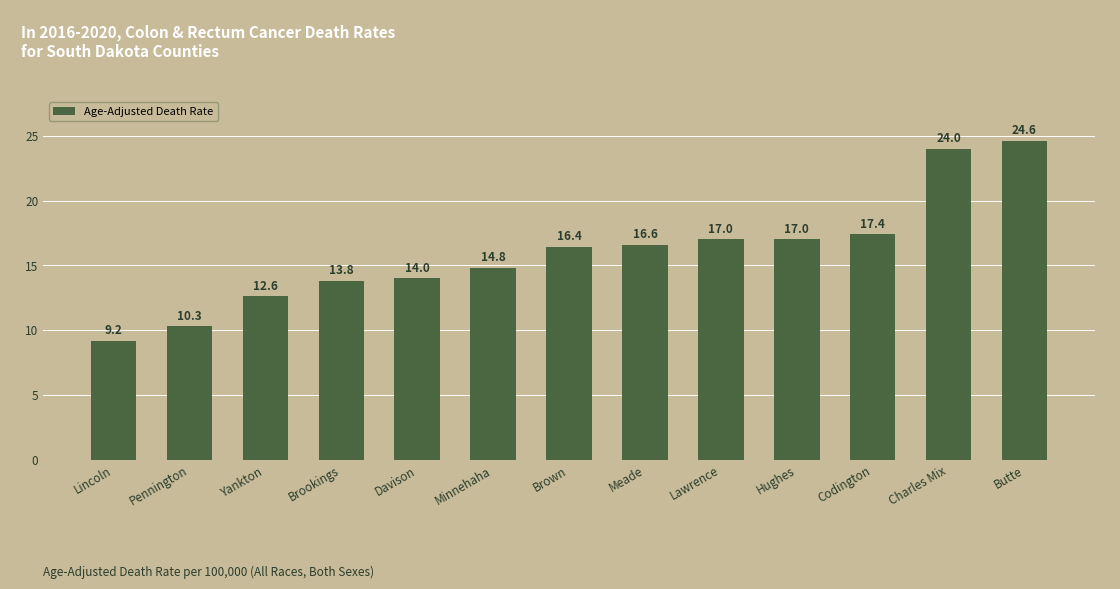

Reading left to right, transcribe all the data shown in this chart.

9.2	10.3	12.6	13.8	14.0	14.8	16.4	16.6	17.0	17.0	17.4	24.0	24.6